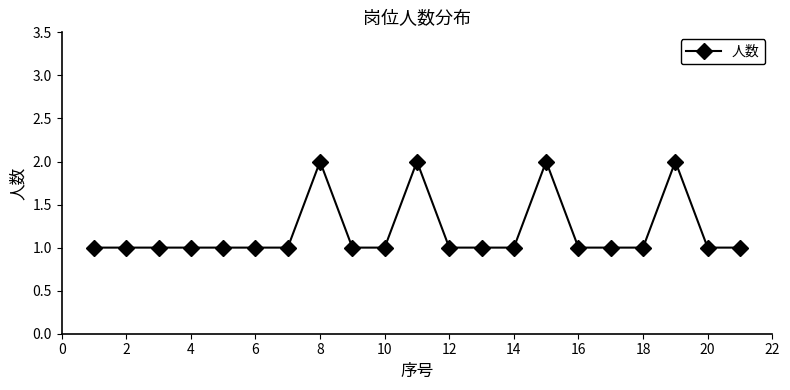

True or false: there are more than 0 points higher than both neighbors.

True